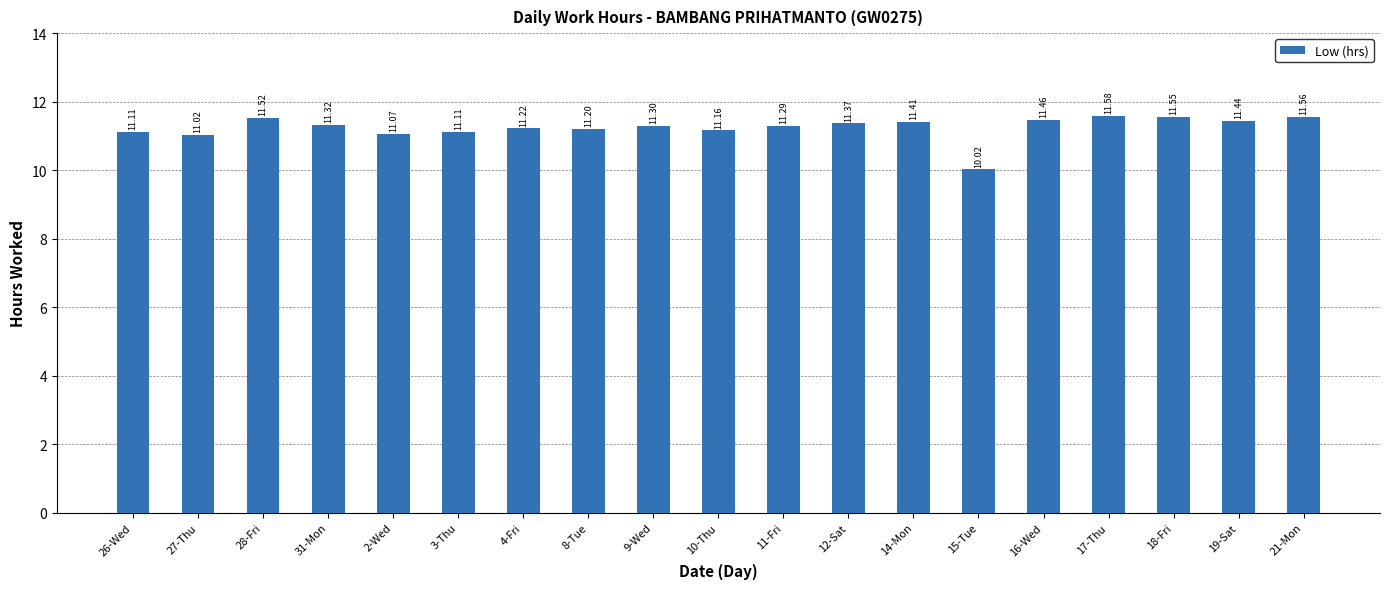

What is the change in value from 4-Fri to 10-Thu?

-0.1